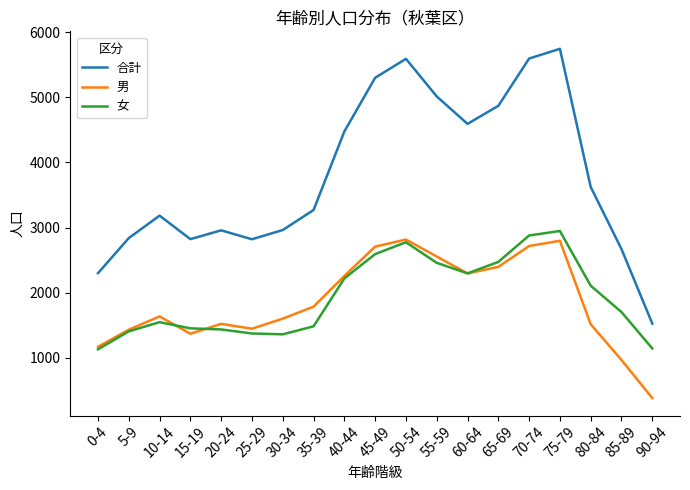

What position from the left is 0-4?

1